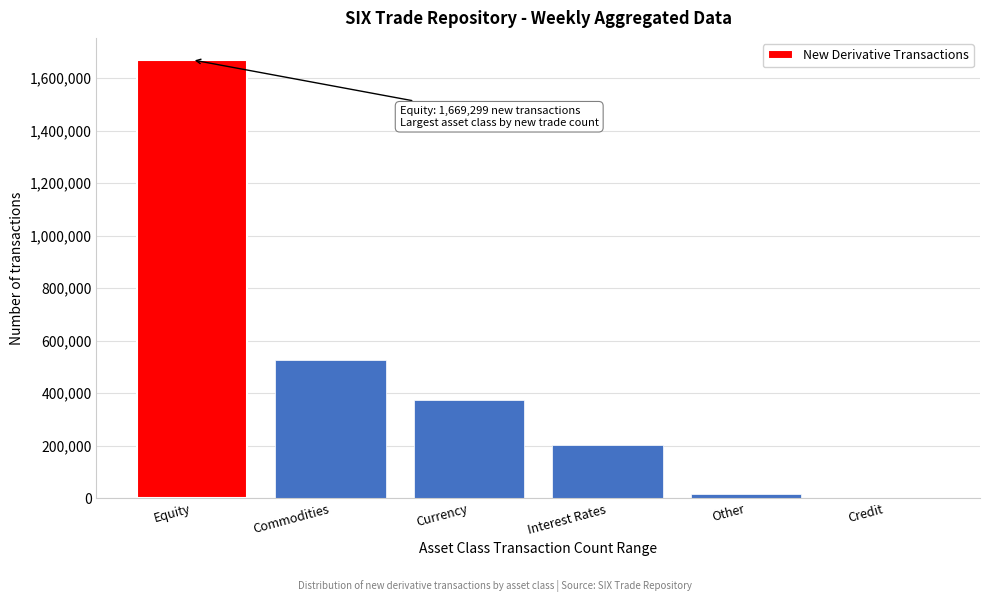

Reading left to right, transcribe all the data shown in this chart.

Equity=1669299	Commodities=527949	Currency=375454	Interest Rates=203024	Other=14303	Credit=439